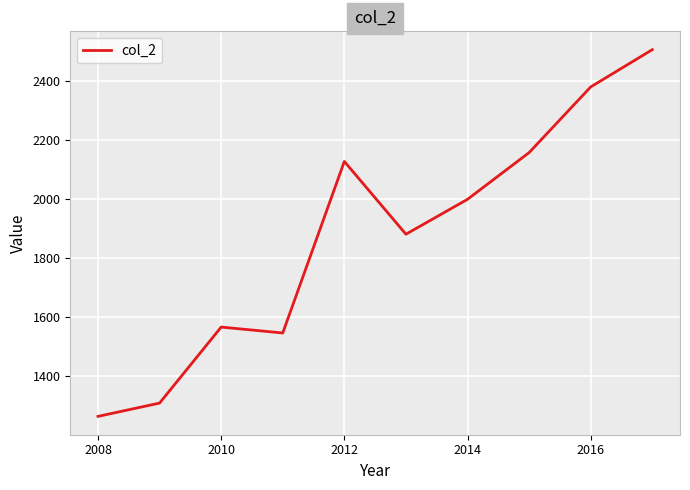

What is the difference between the maximum and minimum values?

1240